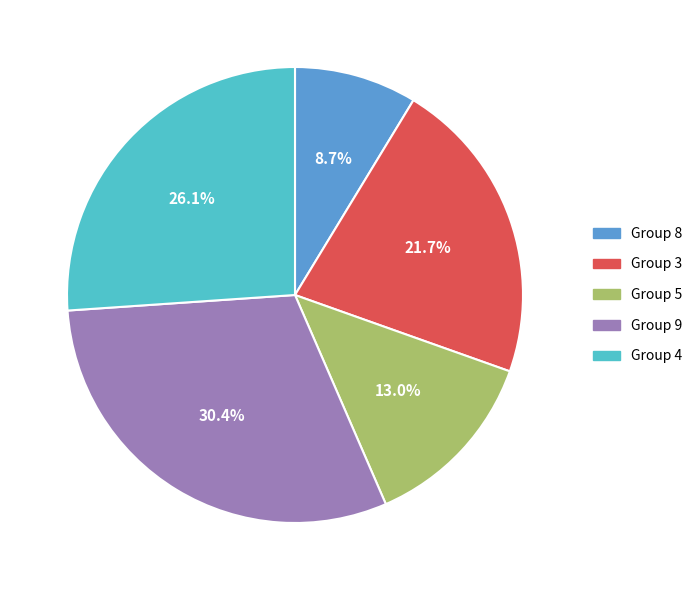

Does any single category account for the majority?

No